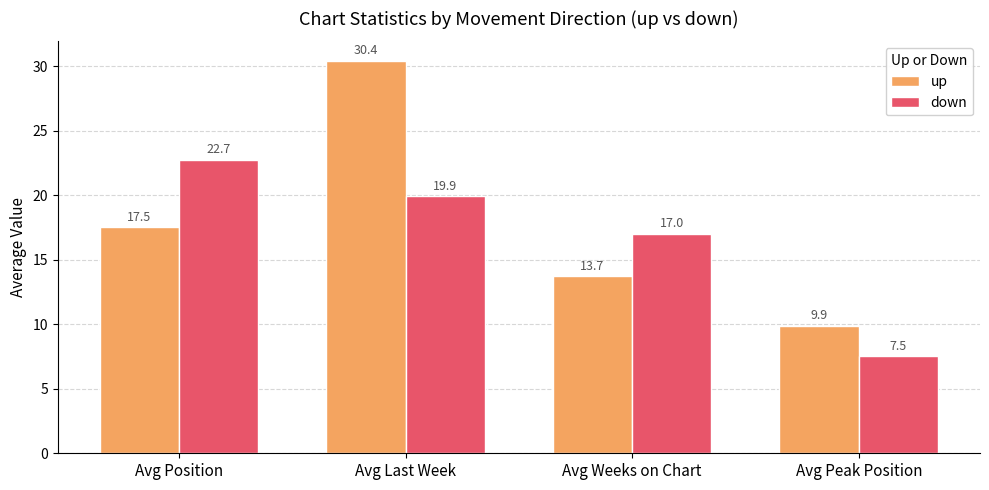

How many data points in up are less than 17?

2